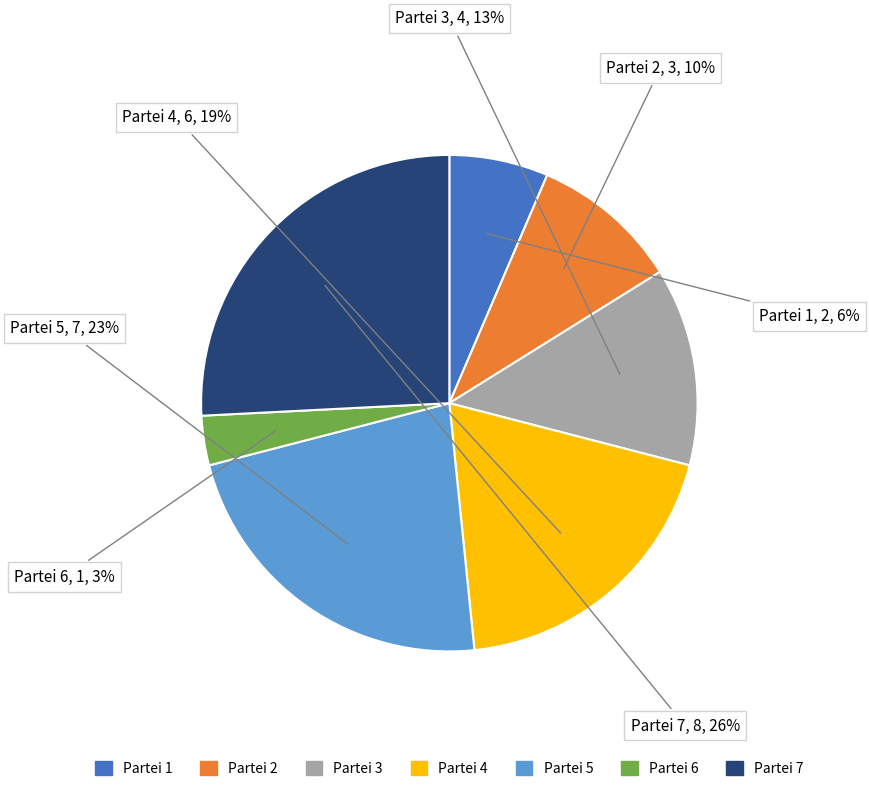

Does Partei 2 represent more than half of the total?

No